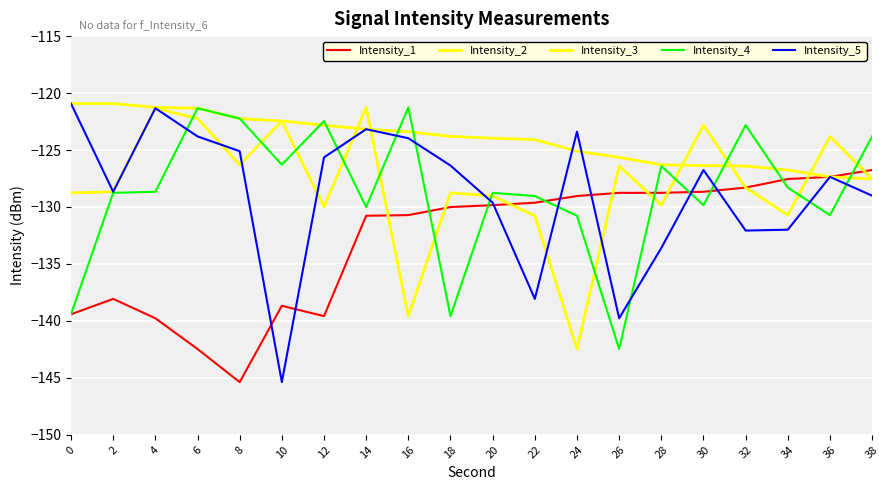

What is the difference between the second highest and minimum values in the Intensity_3 series?

21.1